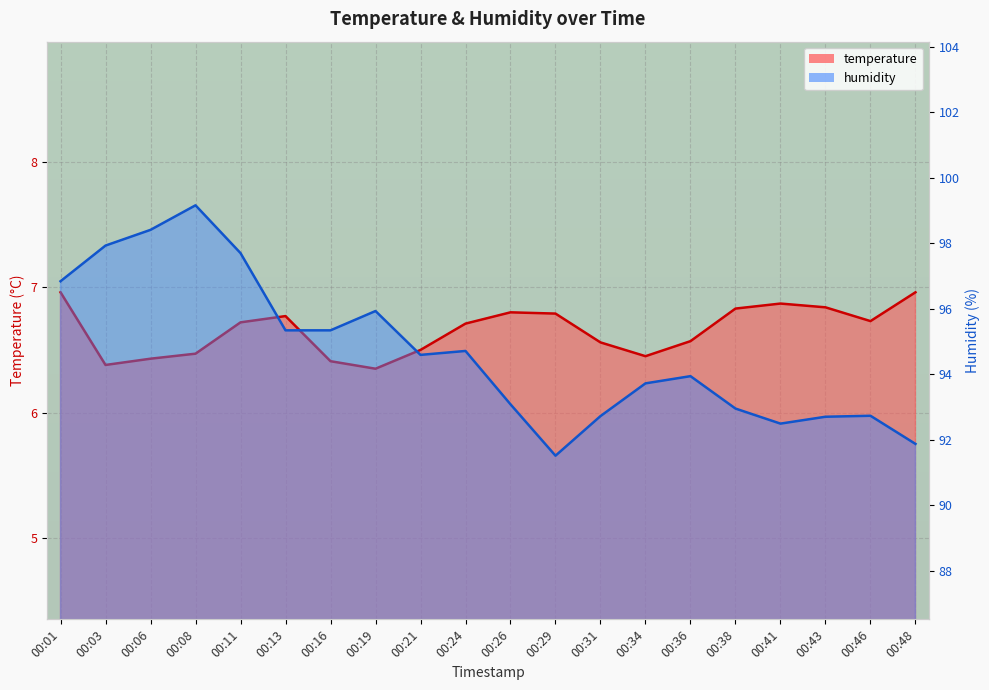

Which has a higher value, 00:21 or 00:29?

00:29